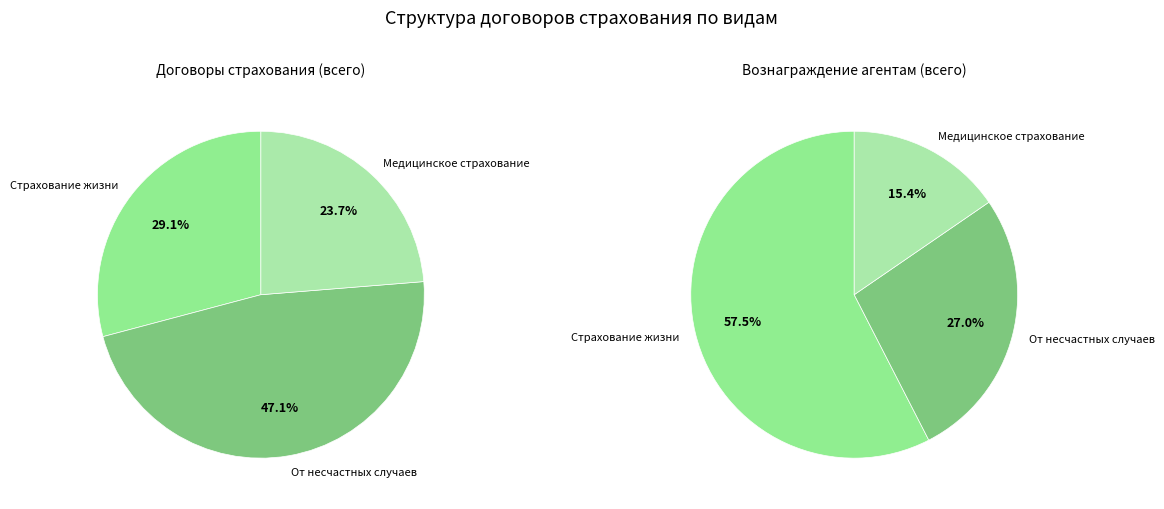

Which category has the smallest portion of the pie?

Медицинское страхование